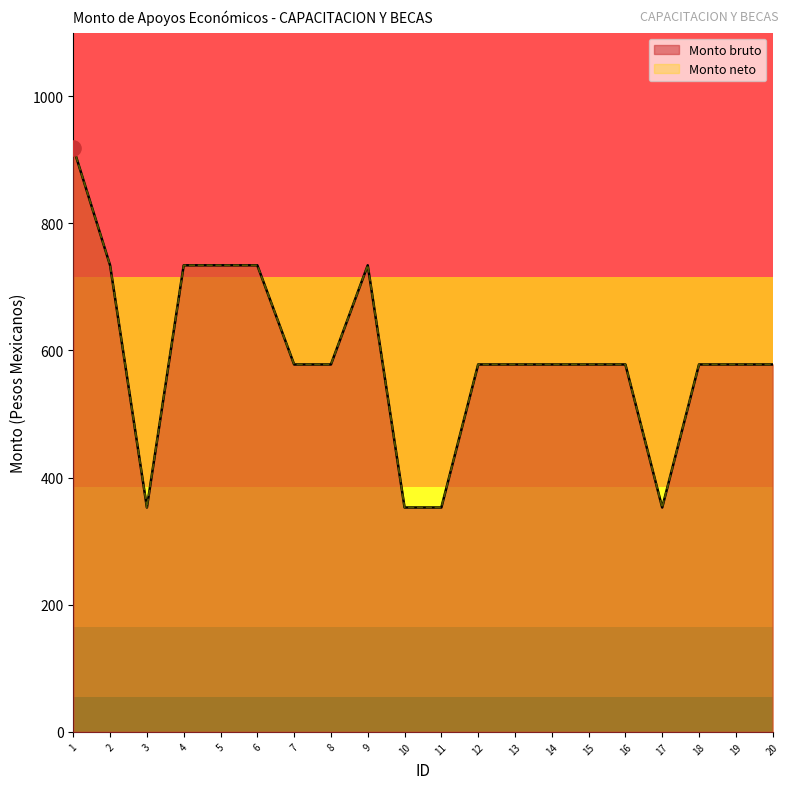

At which category is the sum across all series the highest?

1